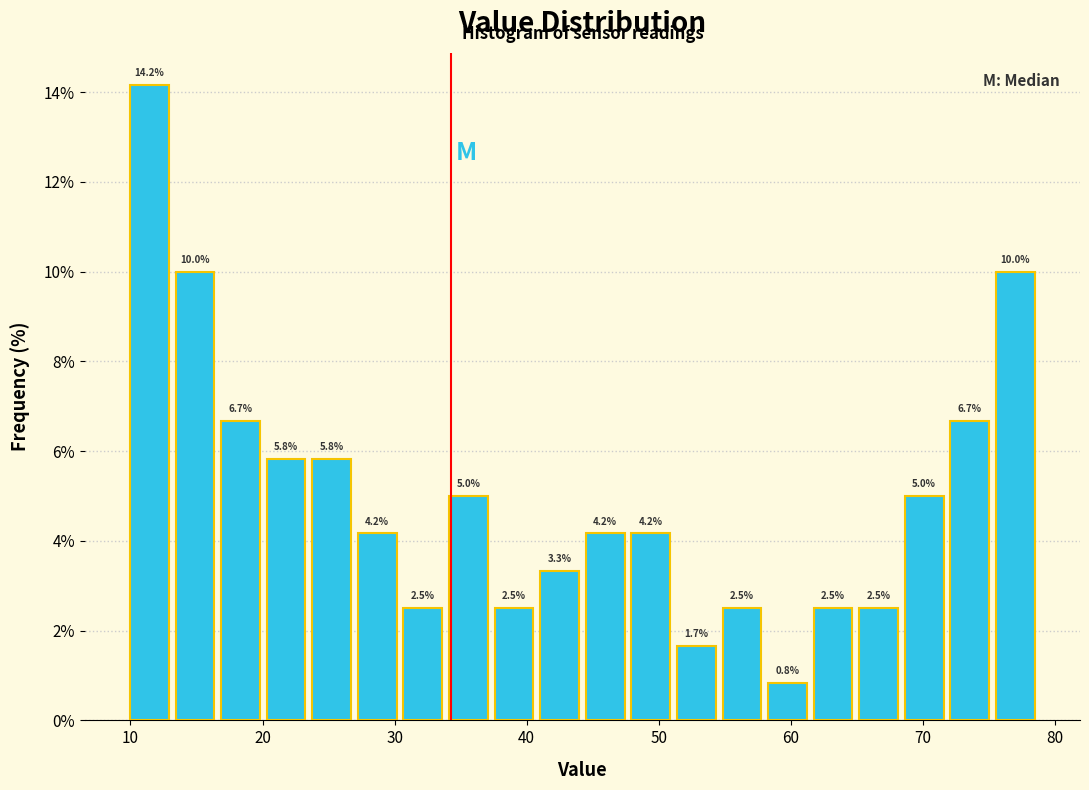

Around what value on the x-axis is the tallest bar? Give the approximate position of its centre, as read against the axis.

11